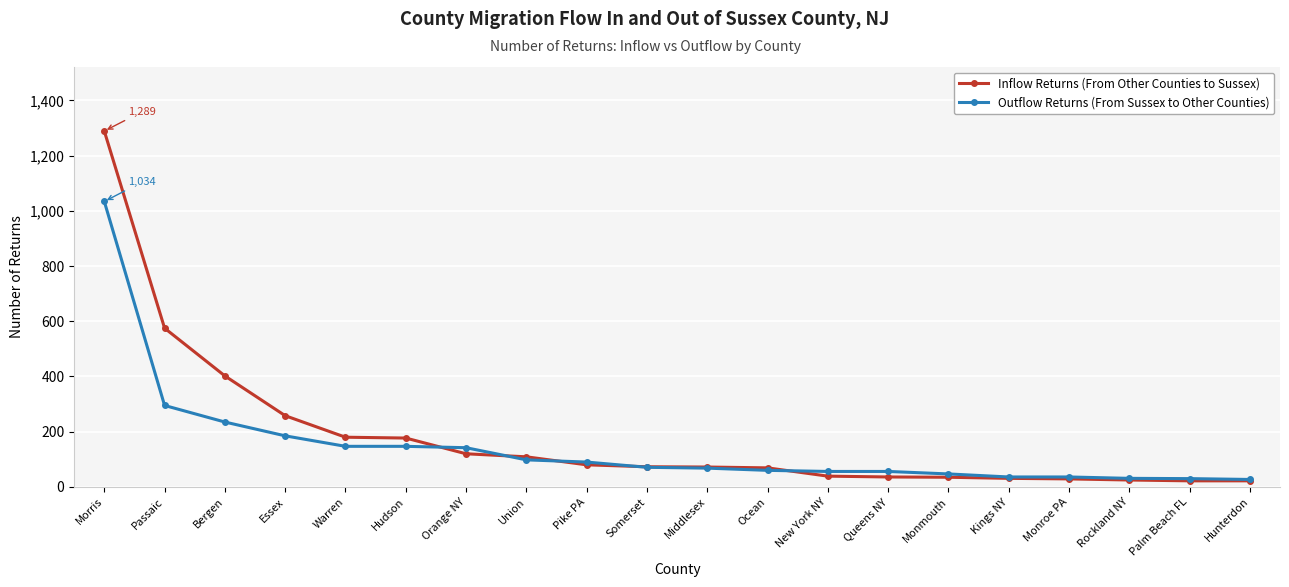

True or false: Outflow Returns (From Sussex to Other Counties) has a value of 1034 at Morris.

True